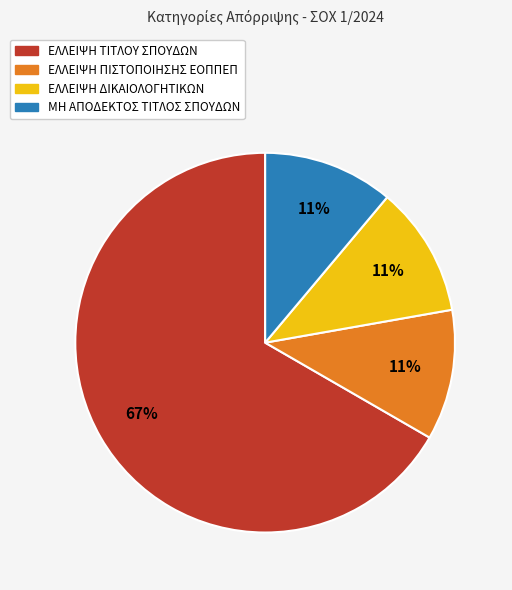

Combined, do ΜΗ ΑΠΟΔΕΚΤΟΣ ΤΙΤΛΟΣ ΣΠΟΥΔΩΝ and ΕΛΛΕΙΨΗ ΠΙΣΤΟΠΟΙΗΣΗΣ ΕΟΠΠΕΠ account for over 50%?

No